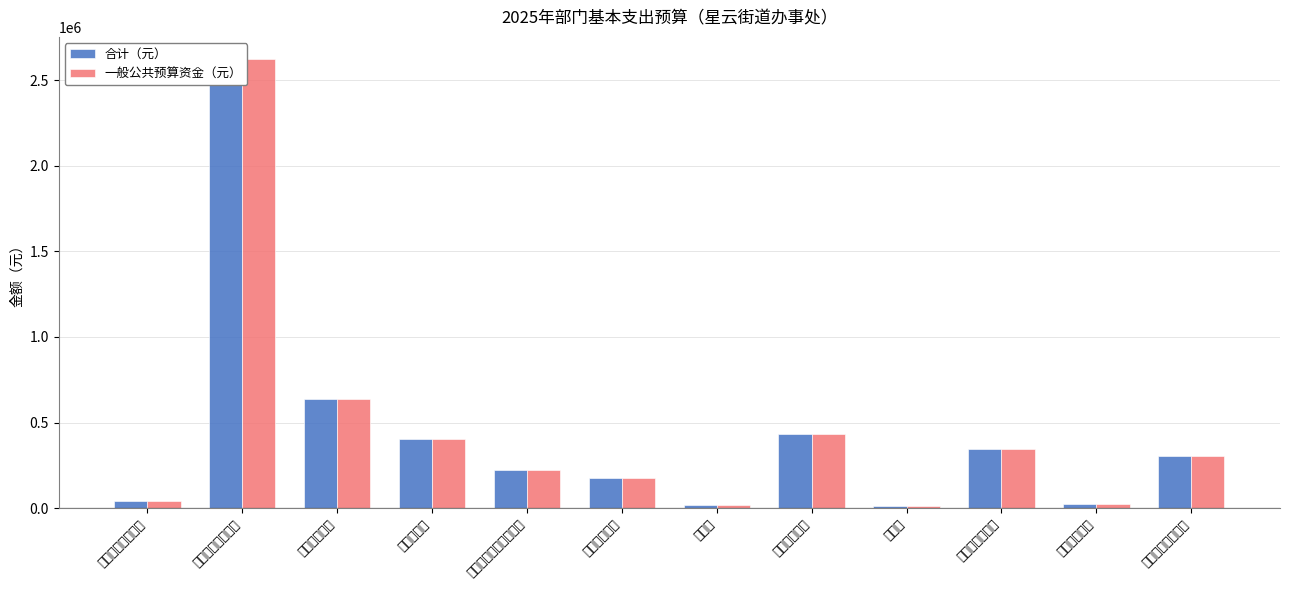

What is the label of the 10th bar from the right?

社会保障缴费